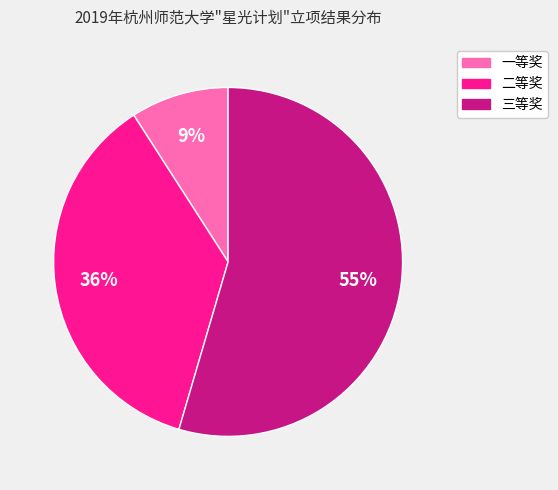

What percentage is the 一等奖 slice, to the nearest percent?

9%